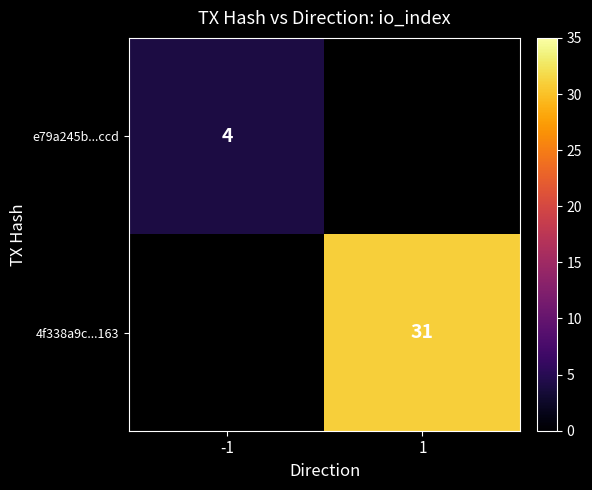

The e79a245b...ccd series shows 6 at -1. True or false?

False